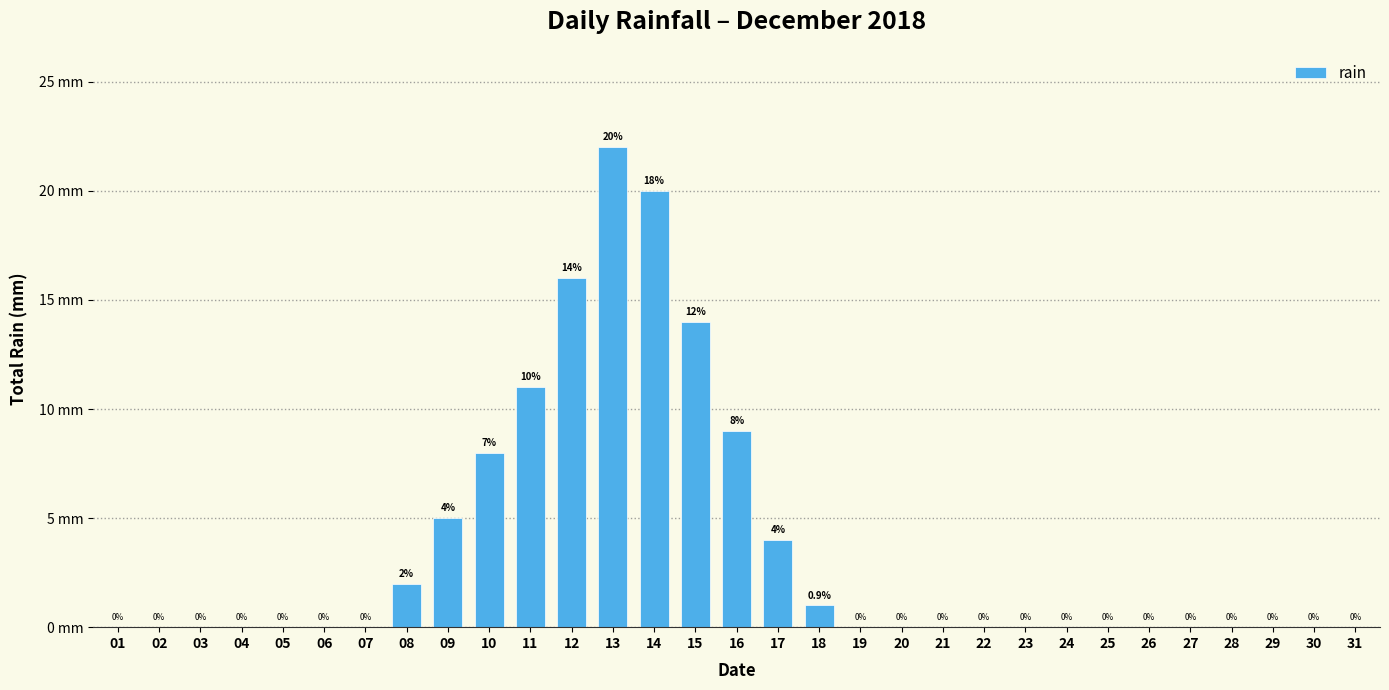

Are the bars horizontal?

No